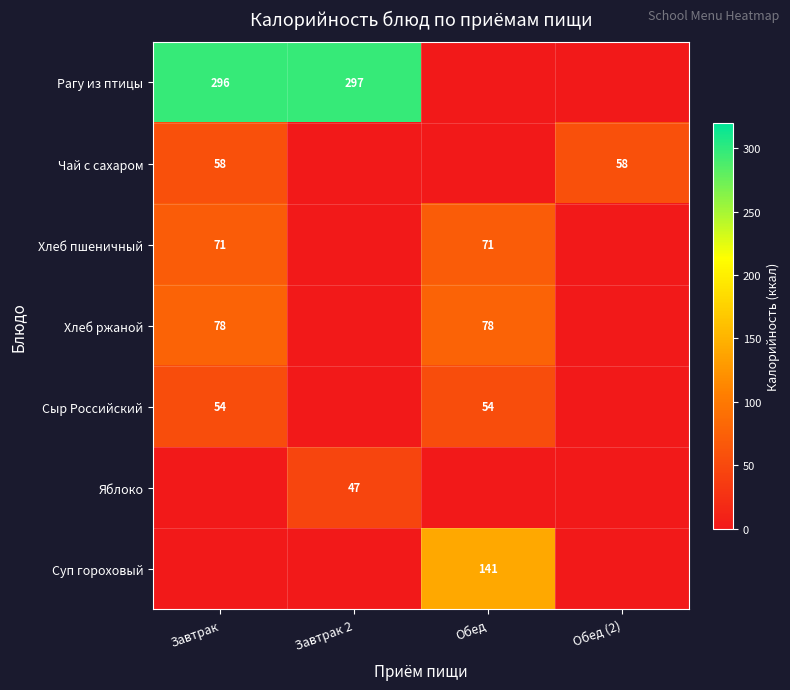

True or false: Рагу из птицы has a value of 121 at Завтрак 2.

False